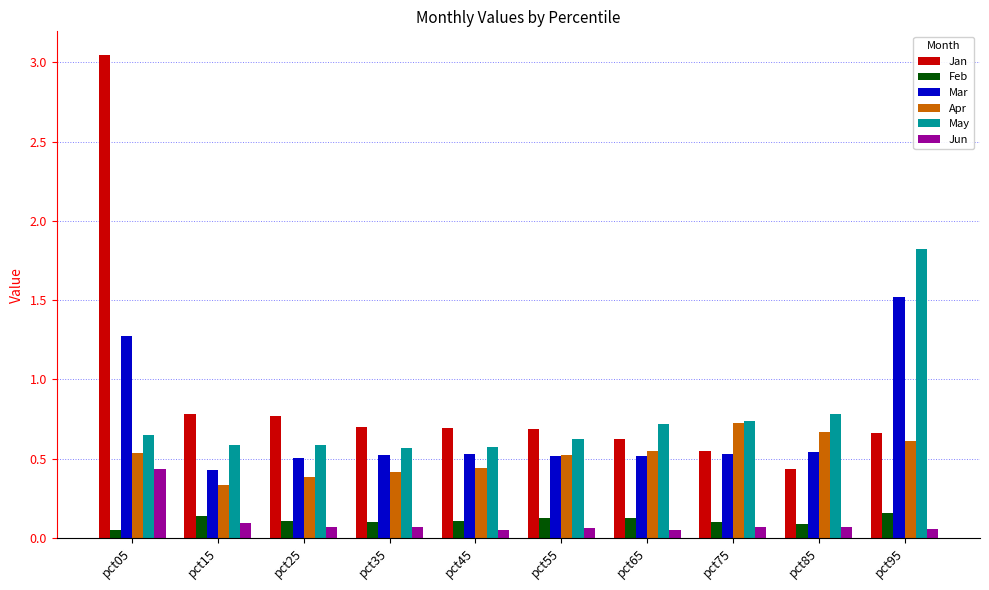

How many Mar values are between 0 and 1?

8